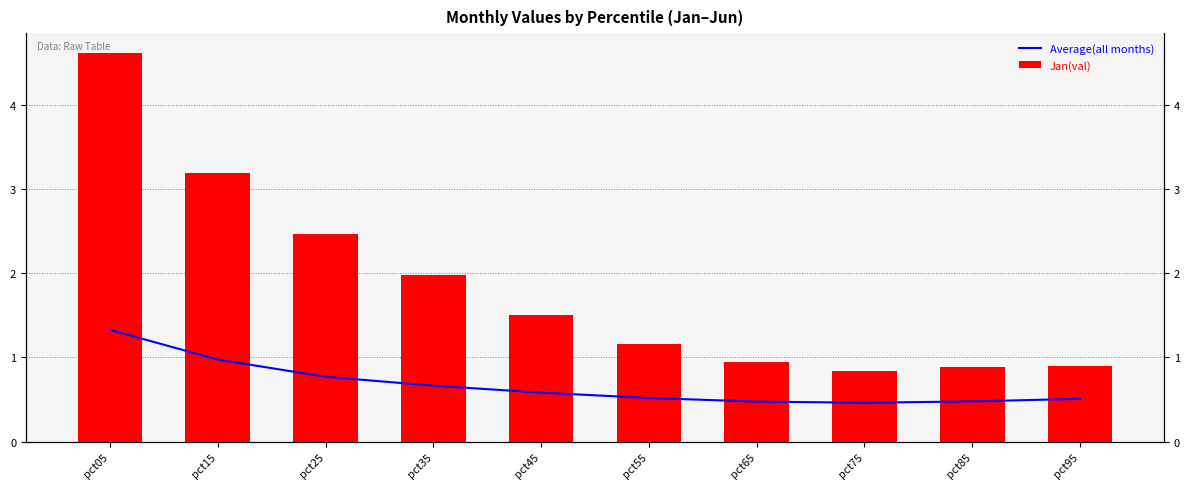

What is the value of the Average(all months) bar at the 4th from the left?

0.7